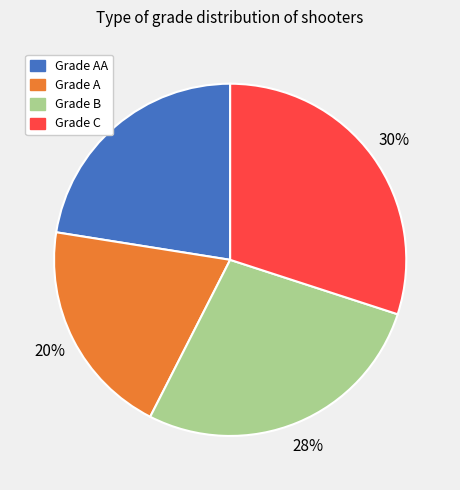

Is there any slice that represents more than half of the pie?

No